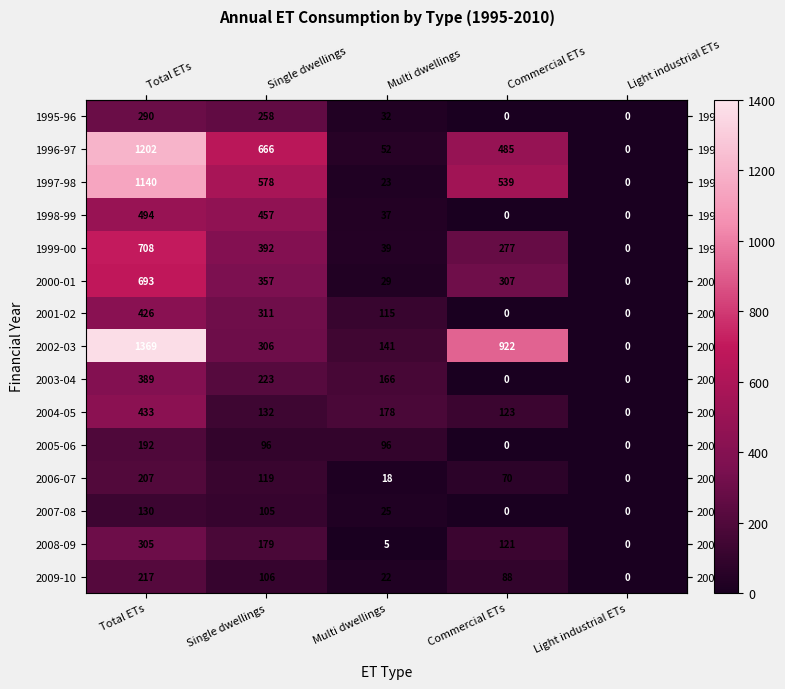

What is the sum of all 2007-08 values?

260